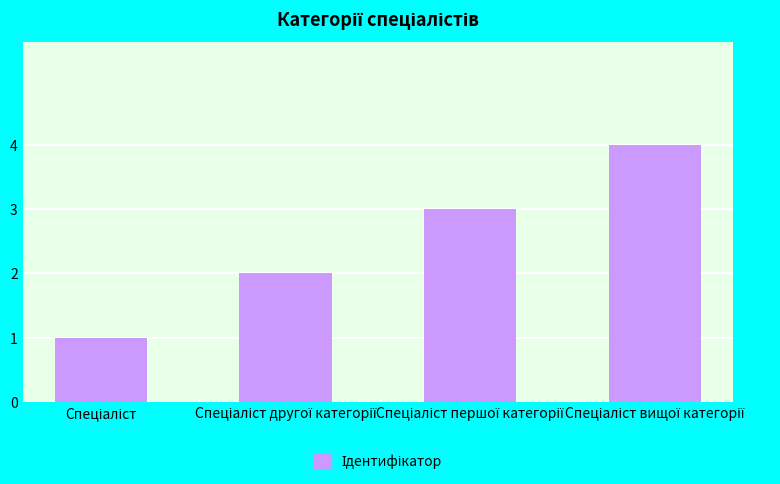

What is the sum of all values?

10